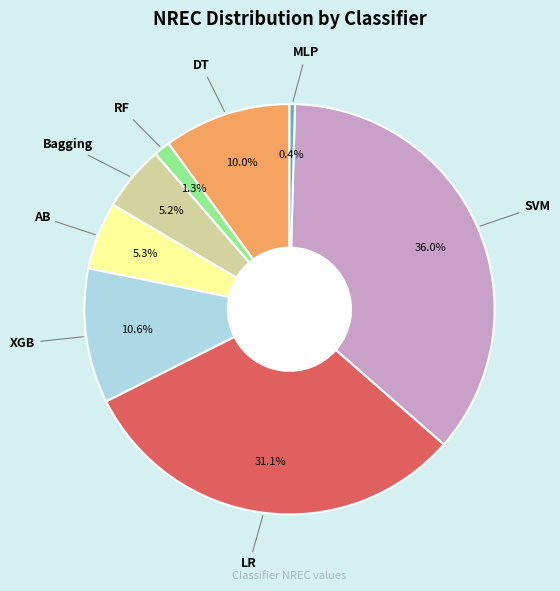

Is there a majority slice in this chart?

No